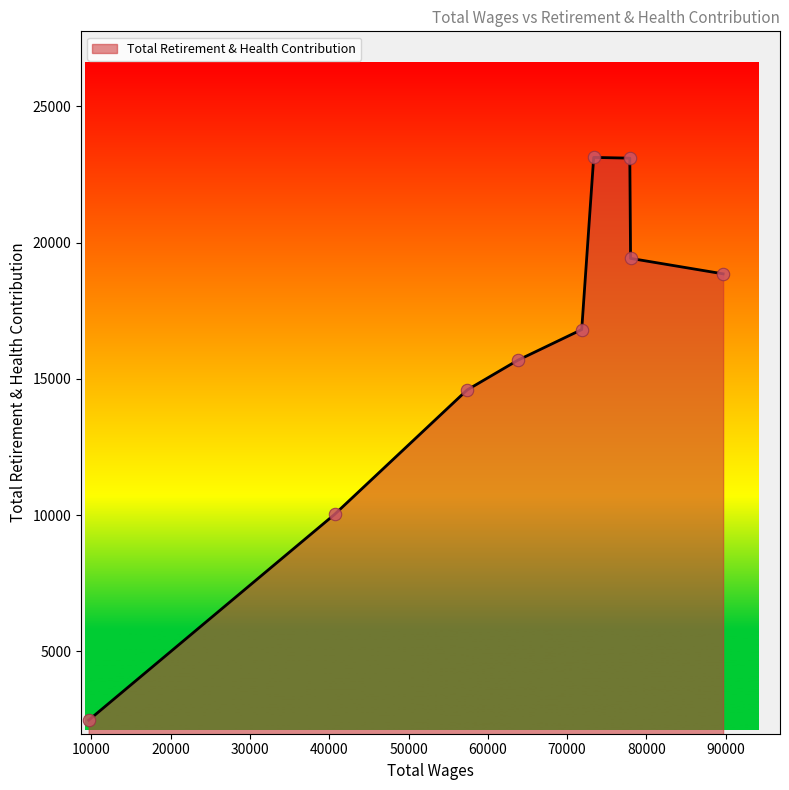

What is the difference between the maximum and minimum values?

20645